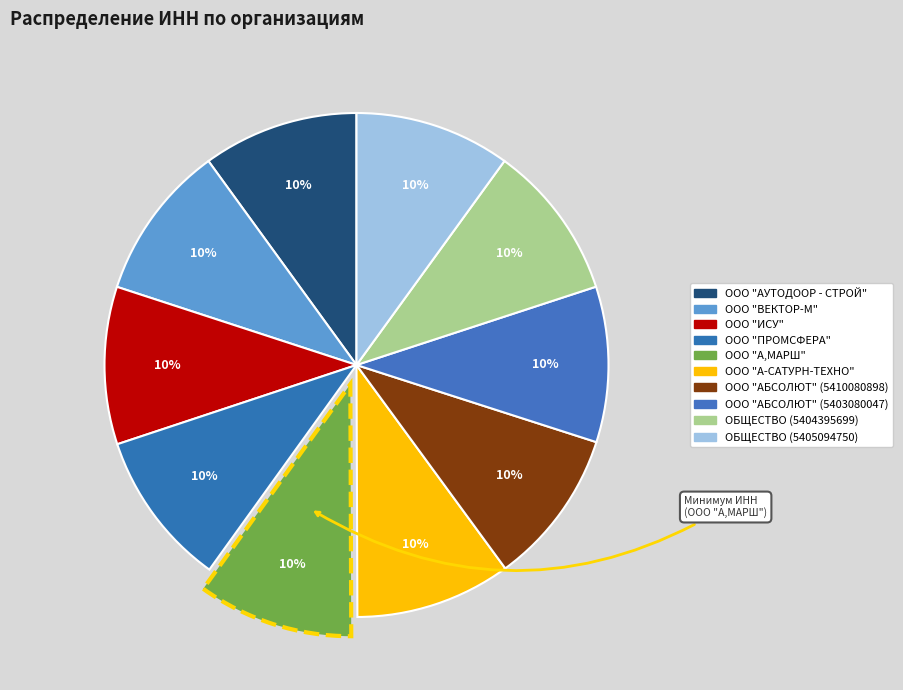

Approximately how many times larger is the value at ОБЩЕСТВО (5404395699) compared to ООО "АБСОЛЮТ" (5403080047)?

1.0